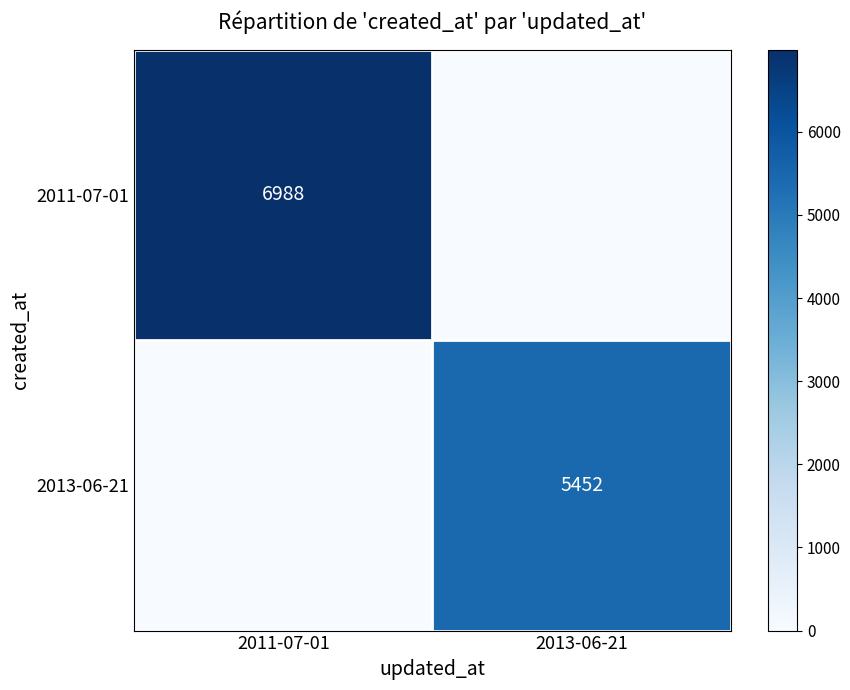

True or false: 2013-06-21 has a value of 1466 at 2013-06-21.

False